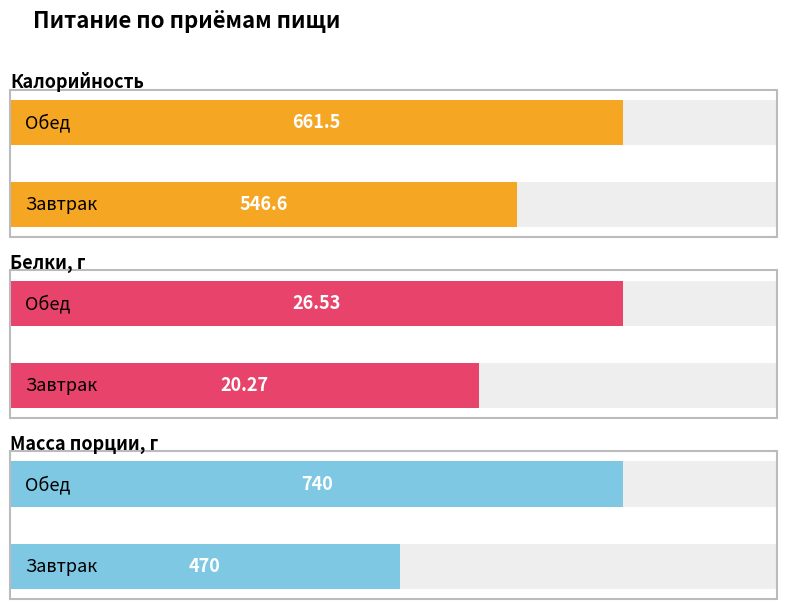

What is the sum of the Белки, г values at Завтрак and Обед?

46.8